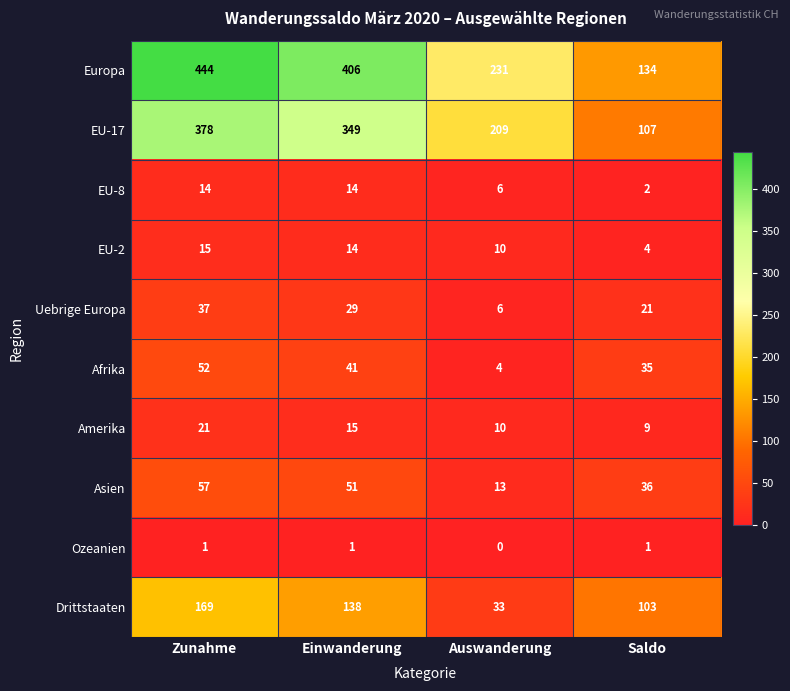

True or false: EU-17 has a value of 515 at Zunahme.

False